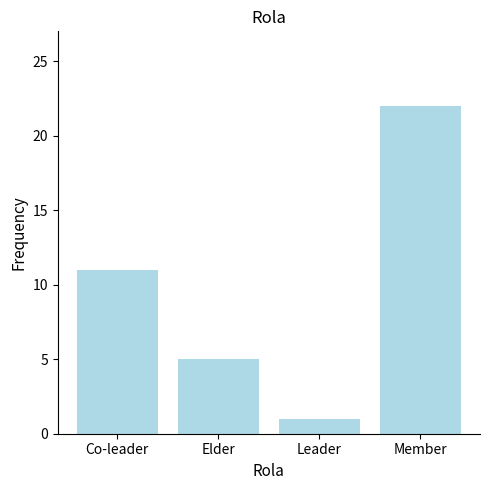

The chart shows a value of 22 at Member. True or false?

True